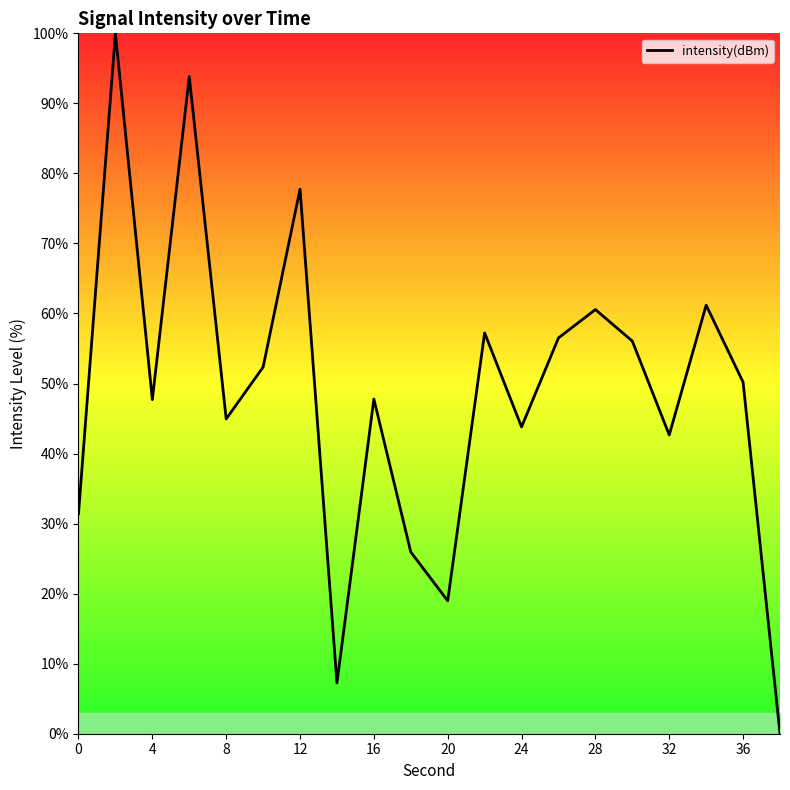

What is the greatest value displayed?

100.0